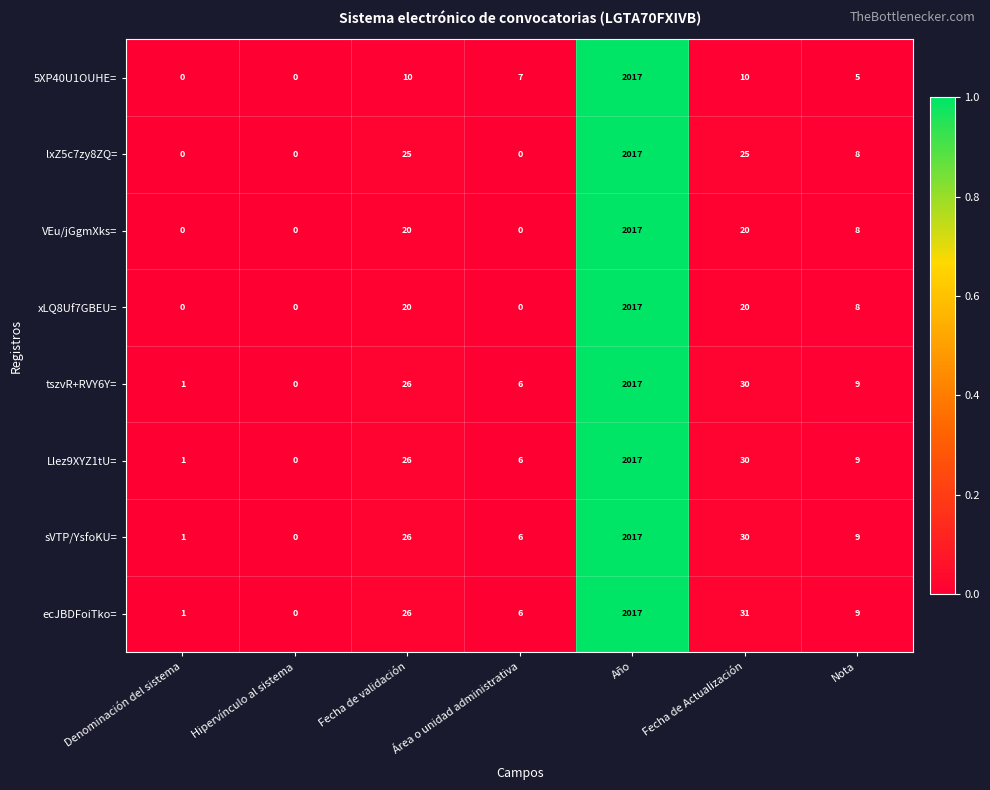

At which category is the sum across all series the highest?

Año